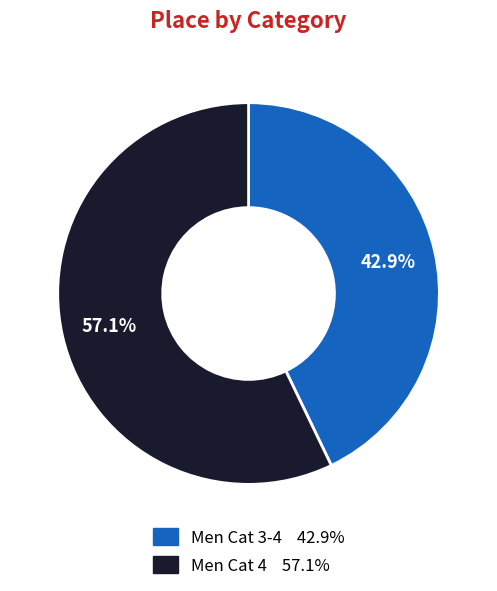

Do Men Cat 3-4 and Men Cat 4 together represent more than half of the pie?

Yes